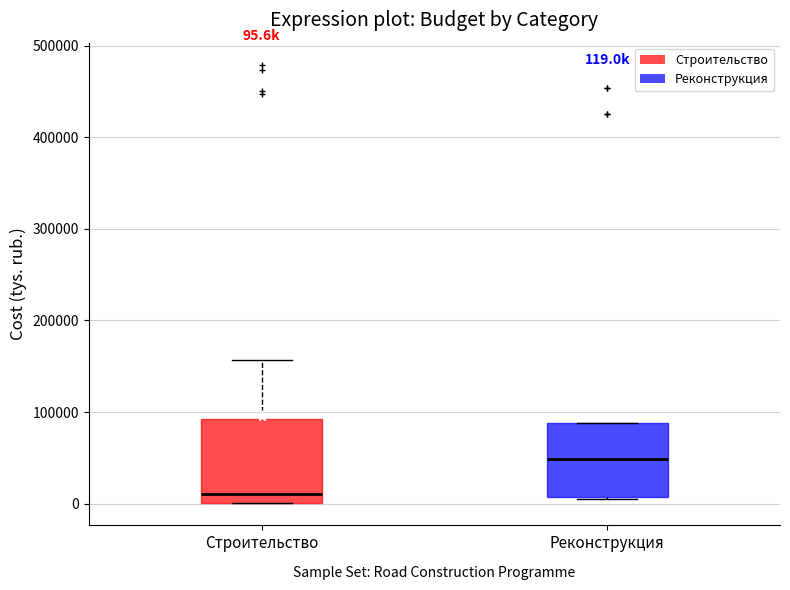

Which box has the lowest median line?

Строительство